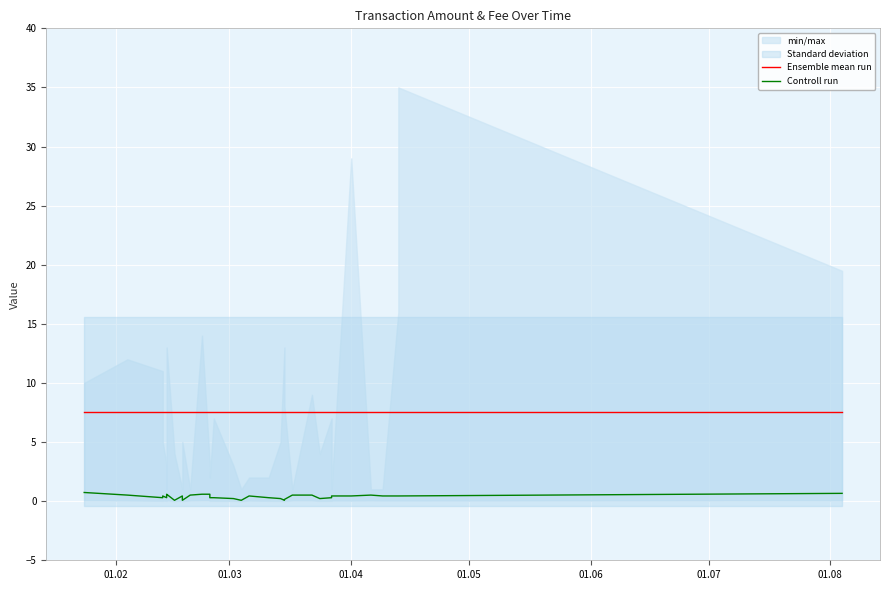

The value of Ensemble mean run at 01.04 is 7.6. True or false?

True